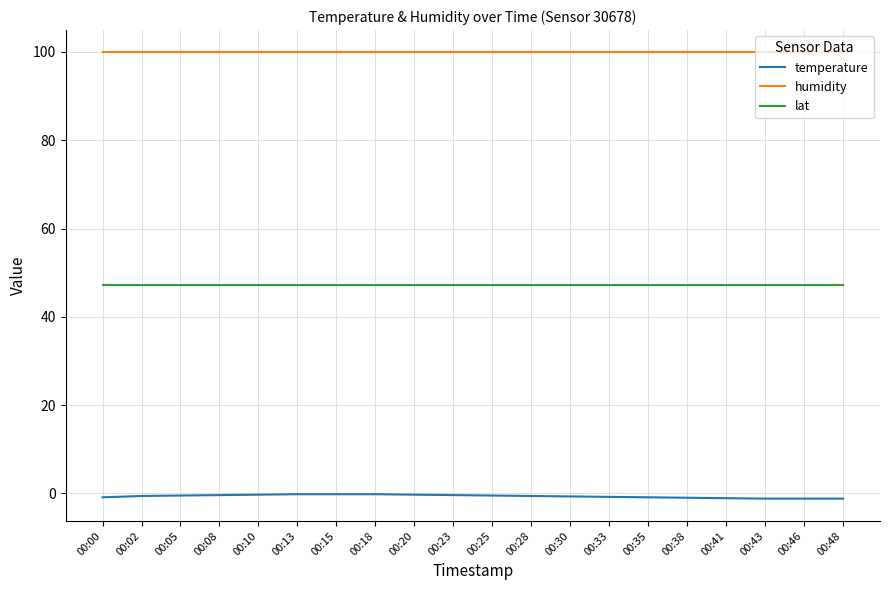

Is the value of lat at 00:43 greater than the value of temperature at 00:02?

Yes